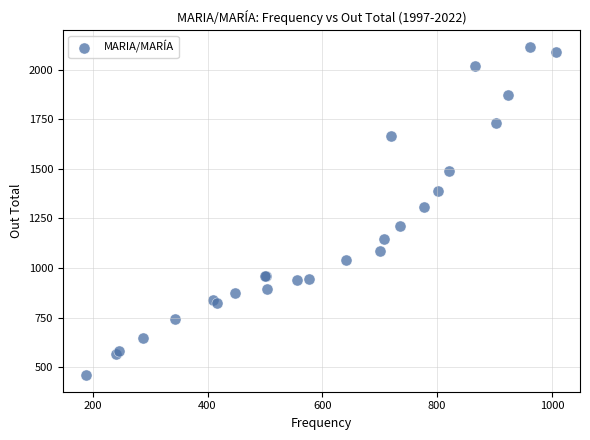

What Y value in the scatter plot is closest to 1287?

1307